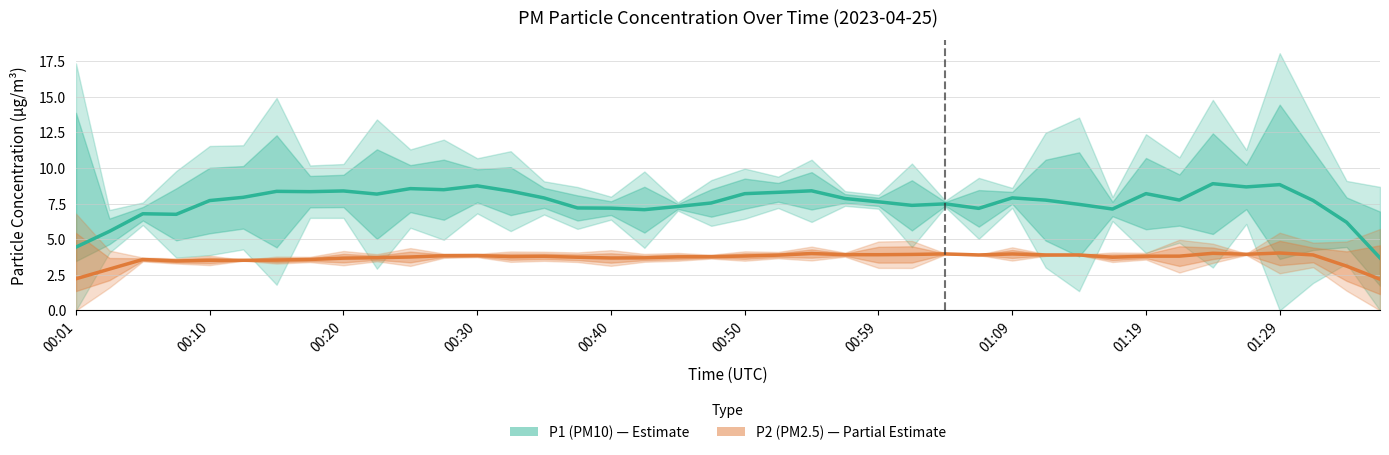

Which has a higher value, 24 or 00:59?

00:59